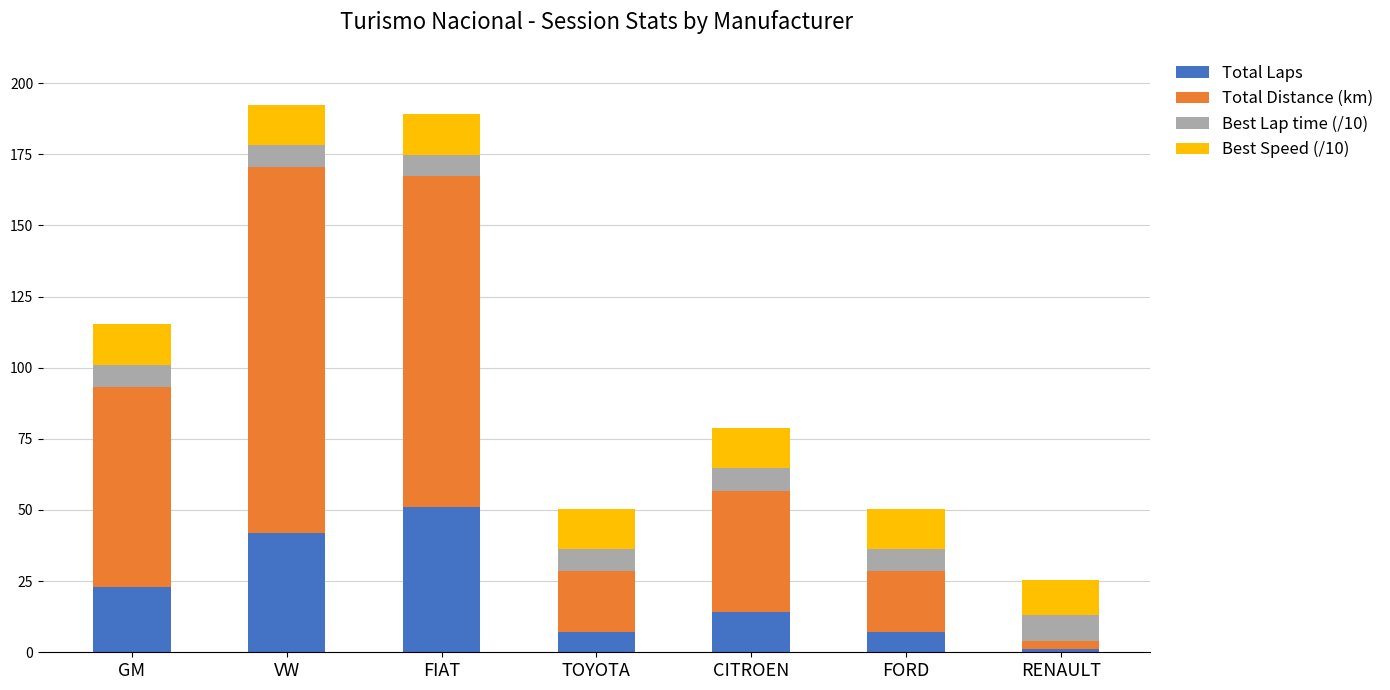

What is the highest value of the Total Laps series?

51.0